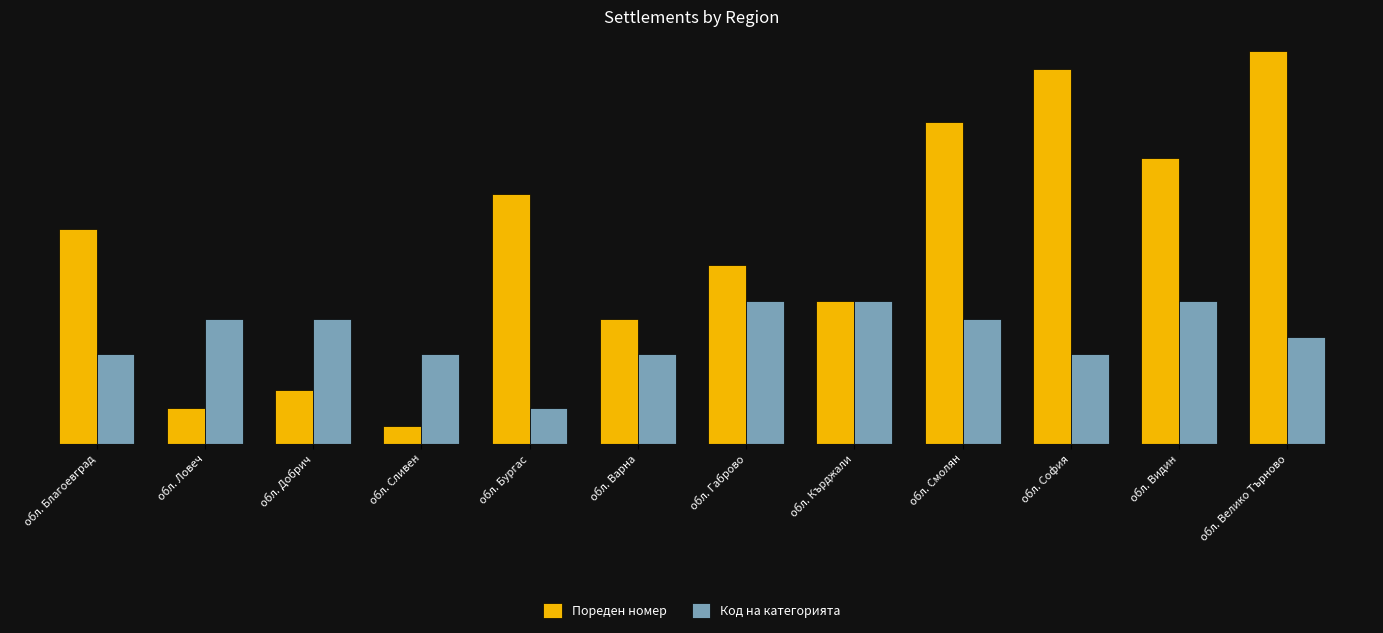

What are all the series names shown in the legend?

Пореден номер, Код на категорията